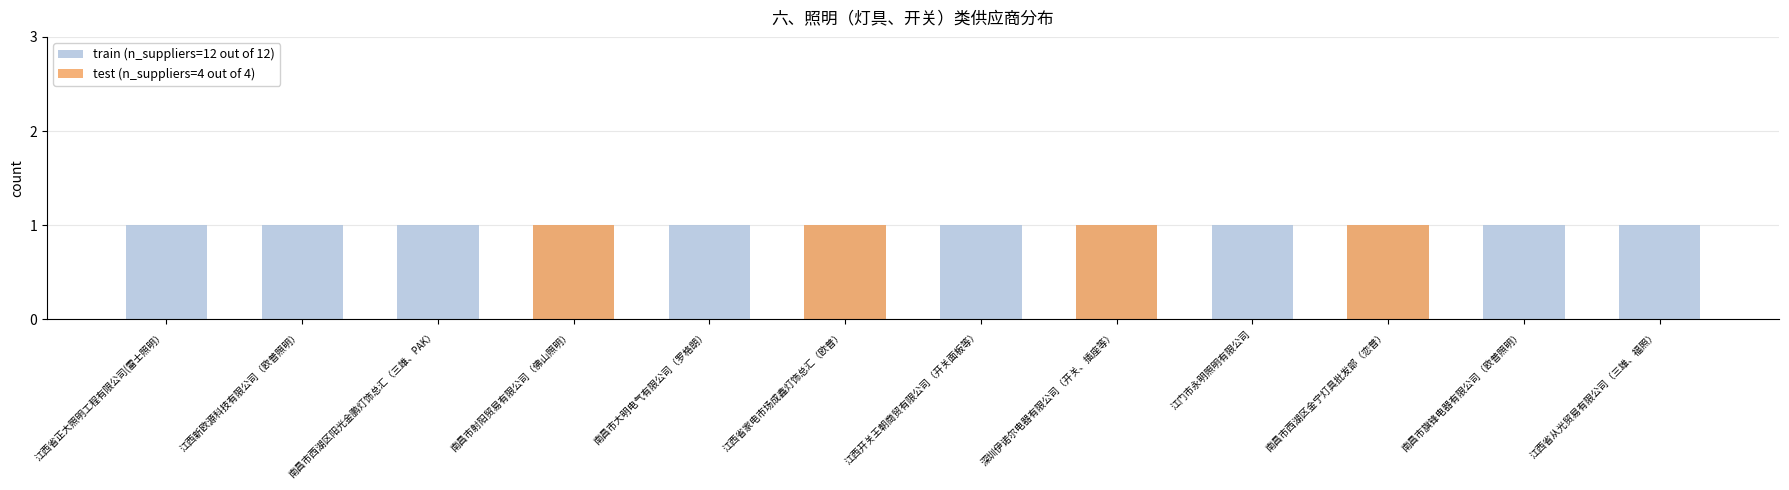

Are the bars grouped side by side (vs. stacked)?

Yes